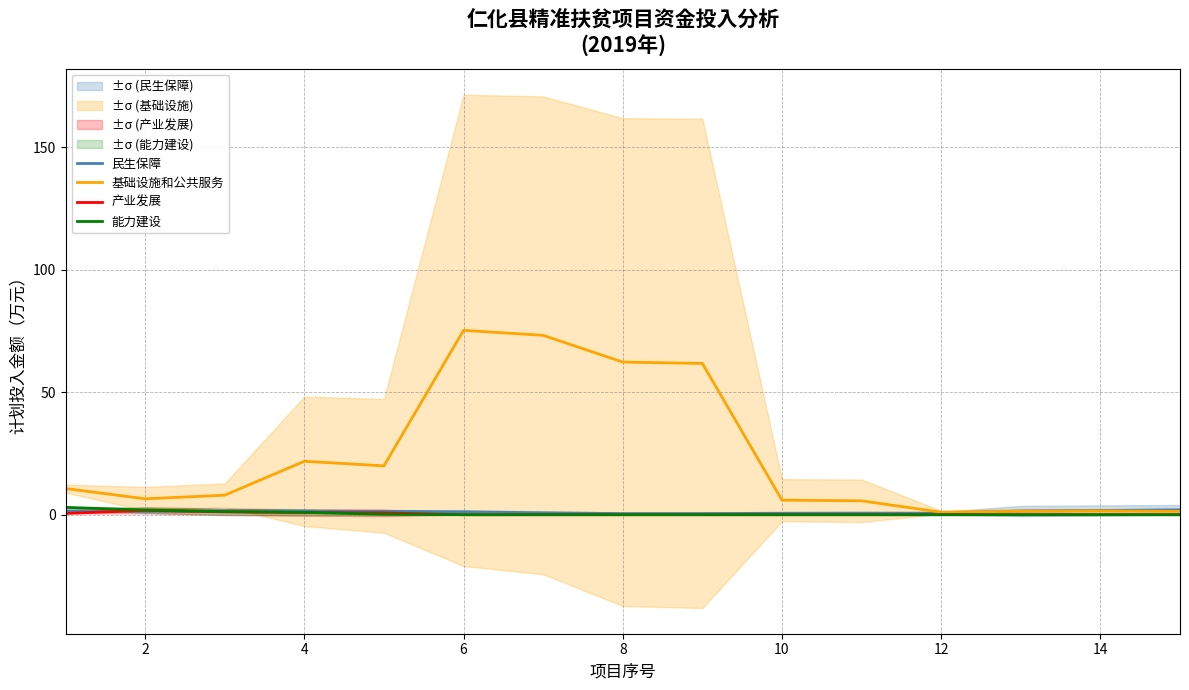

Reading left to right, transcribe all the data shown in this chart.

民生保障: 1.6	1.5	1.6	1.5	1.4	1.2	0.8	0.5	0.5	0.6	0.6	0.6	1.5	1.7	2.0
基础设施和公共服务: 10.7	6.5	8.0	21.8	19.9	75.2	73.2	62.3	61.8	5.9	5.7	1.0	1.4	1.6	1.4
产业发展: 0.5	1.8	1.2	0.9	0.8	0.0	0.0	0.0	0.0	0.0	0.0	0.0	0.0	0.0	0.0
能力建设: 3.0	1.9	1.3	0.9	0.2	0.0	0.0	0.0	0.0	0.0	0.0	0.0	0.0	0.0	0.0